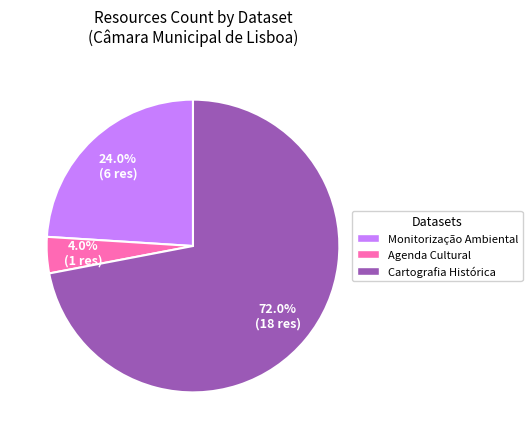

How many segments does this pie chart have?

3